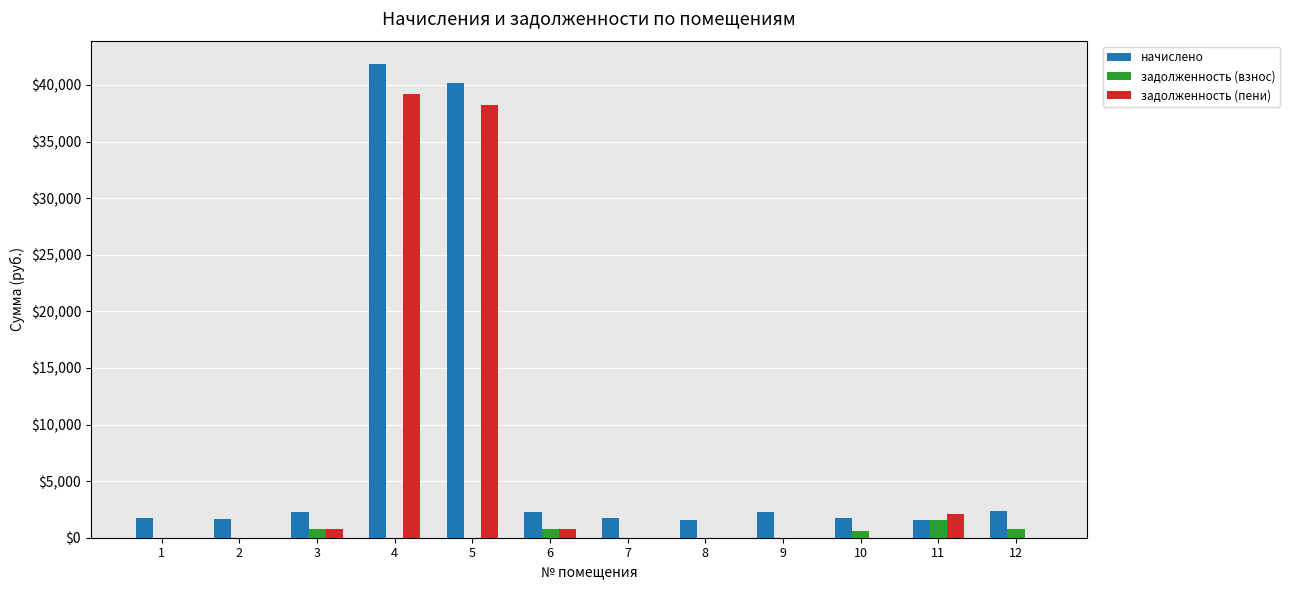

What is the sum of all задолженность (взнос) values?

4461.0